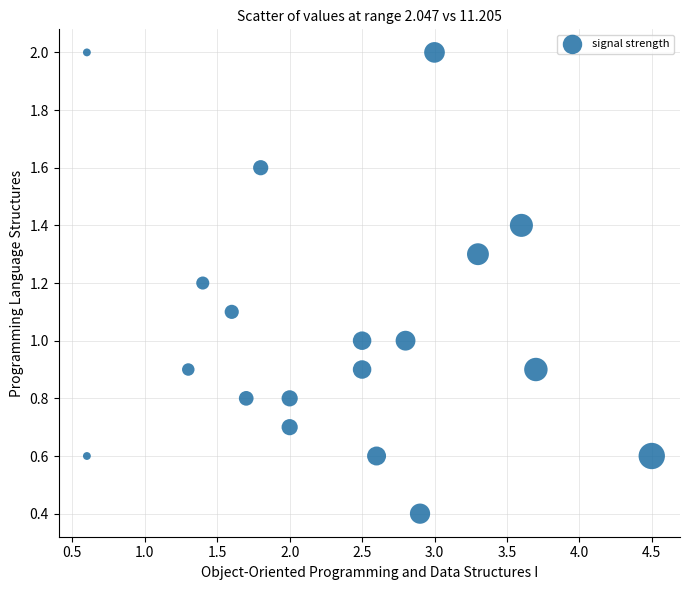

What is the range of X values (max minus min)?

3.9